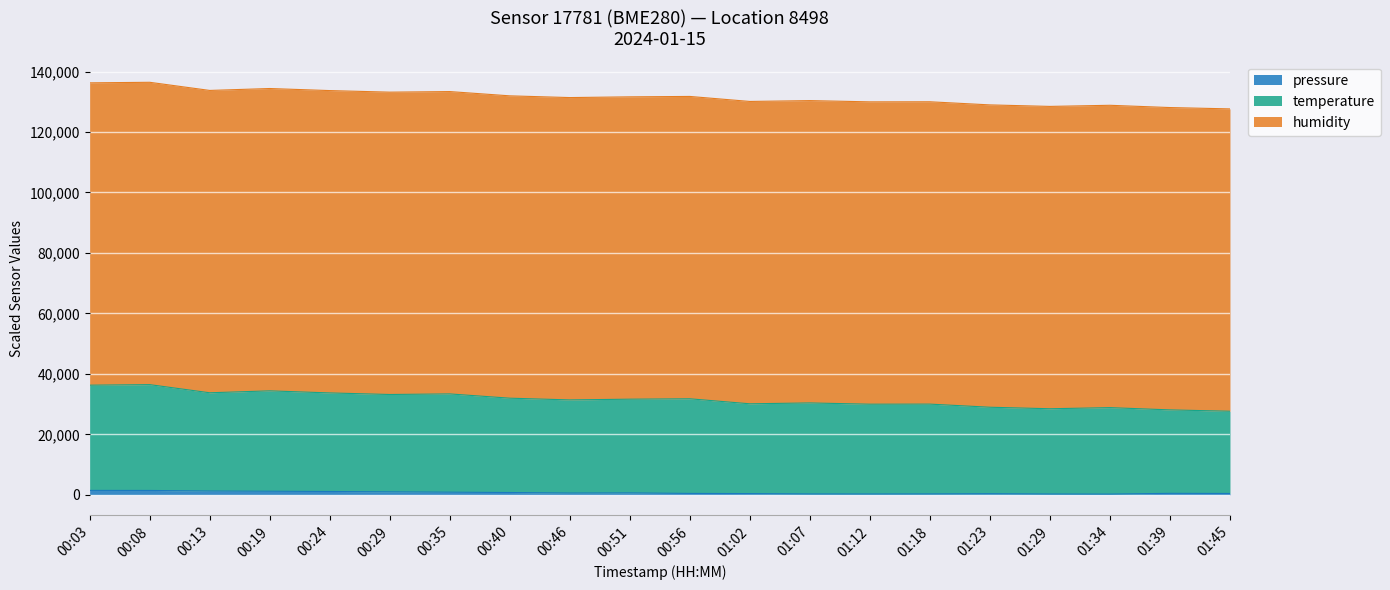

At which category is the sum across all series the highest?

00:08